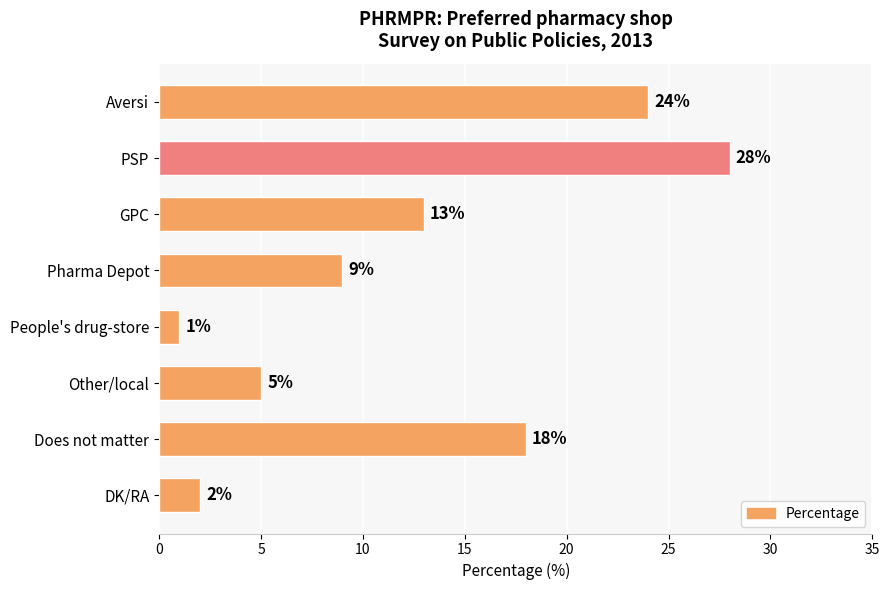

Rank the categories by value from lowest to highest.

People's drug-store, DK/RA, Other/local, Pharma Depot, GPC, Does not matter, Aversi, PSP